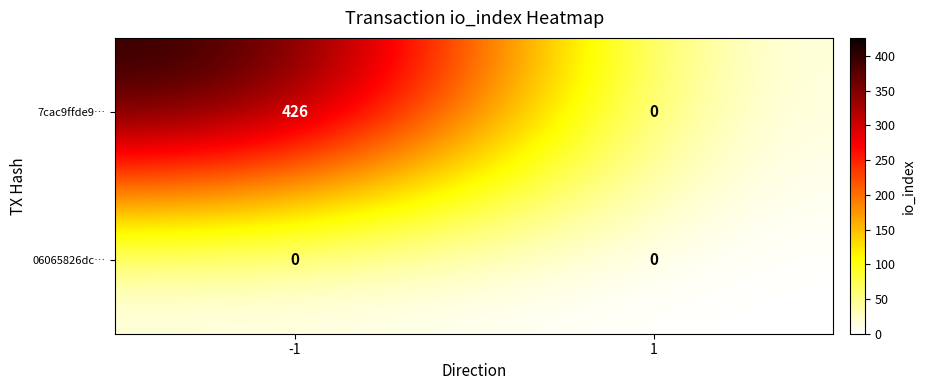

Which series has the largest total across all categories?

7cac9ffde9…